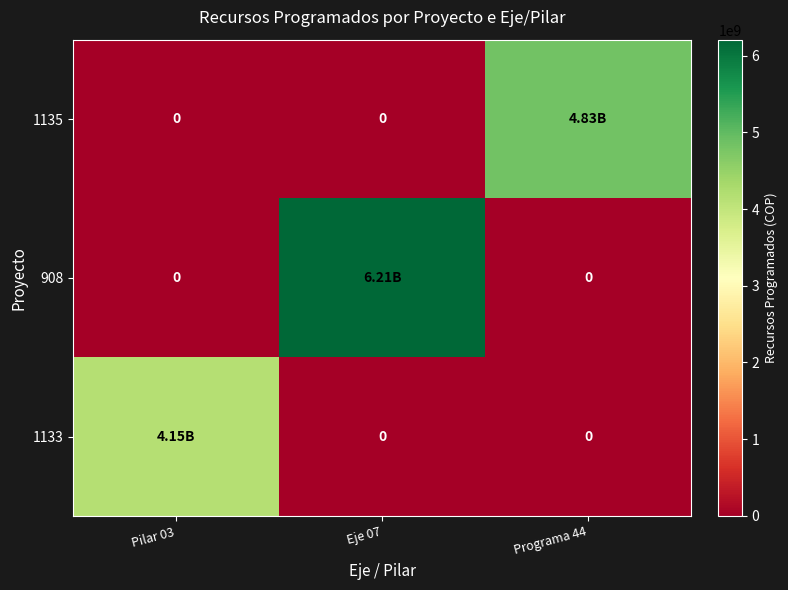

Which category has the highest value in the 1135 series?

Programa 44